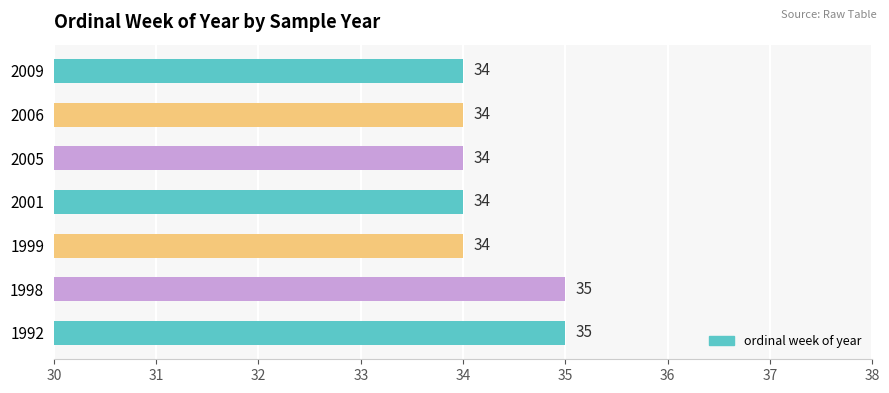

Which has a higher value, 2006 or 1992?

1992